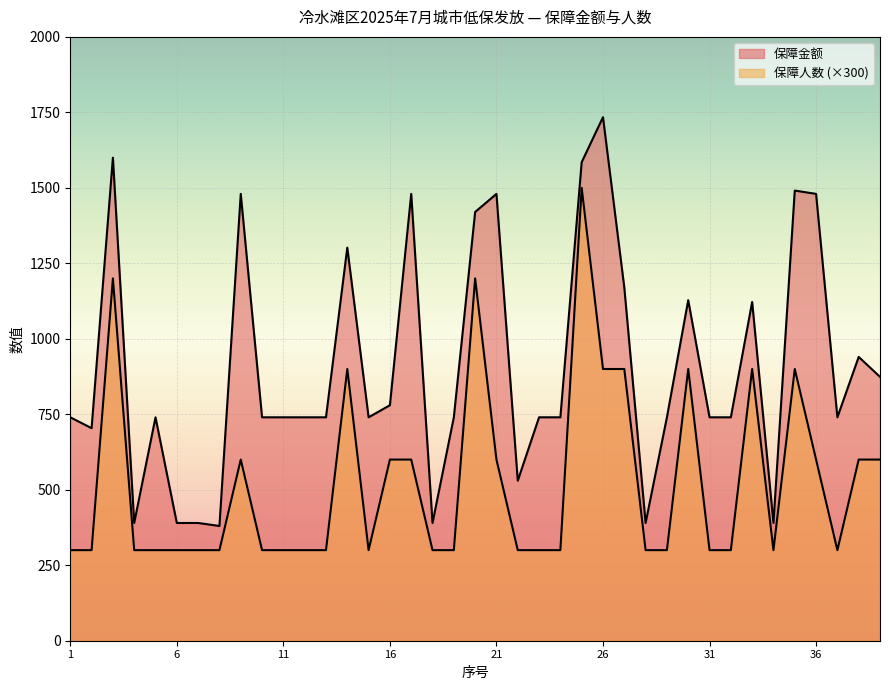

Reading left to right, extract all data points from this chart.

保障金额: 740	704	1600	390	740	390	390	380	1480	740	740	740	740	1302	740	780	1480	390	740	1420	1480	530	740	740	1585	1734	1170	390	740	1128	740	740	1122	390	1491	1480	740	940	874
保障人数: 300	300	1200	300	300	300	300	300	600	300	300	300	300	900	300	600	600	300	300	1200	600	300	300	300	1500	900	900	300	300	900	300	300	900	300	900	600	300	600	600